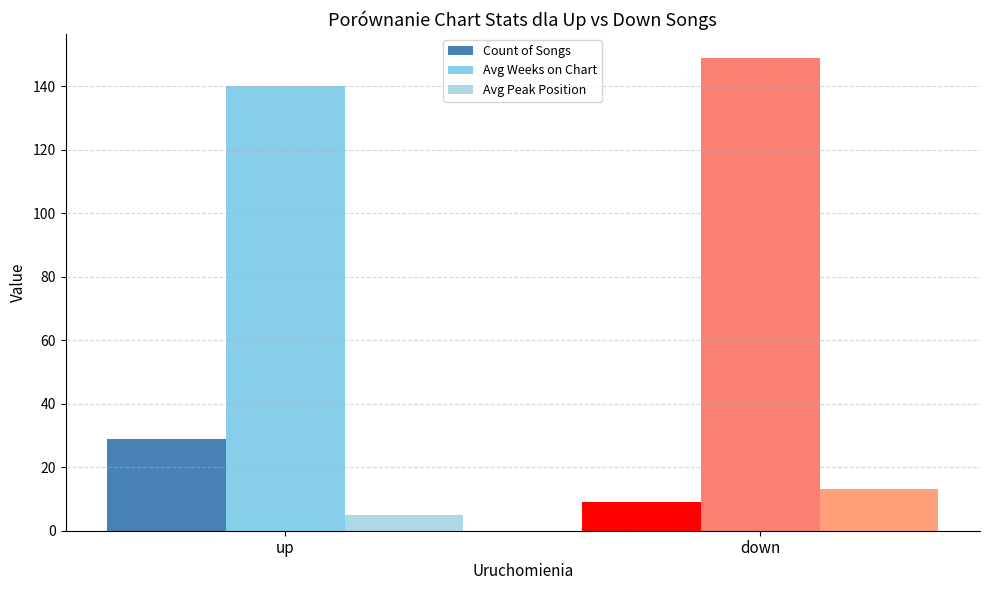

What is the maximum value for Avg Peak Position?

13